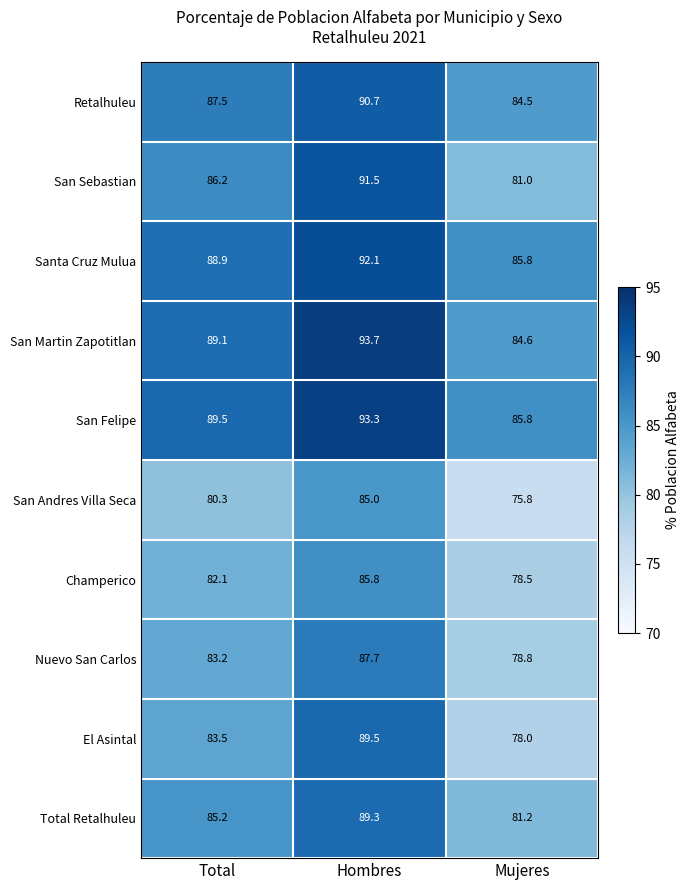

At which category is the sum across all series the highest?

Hombres